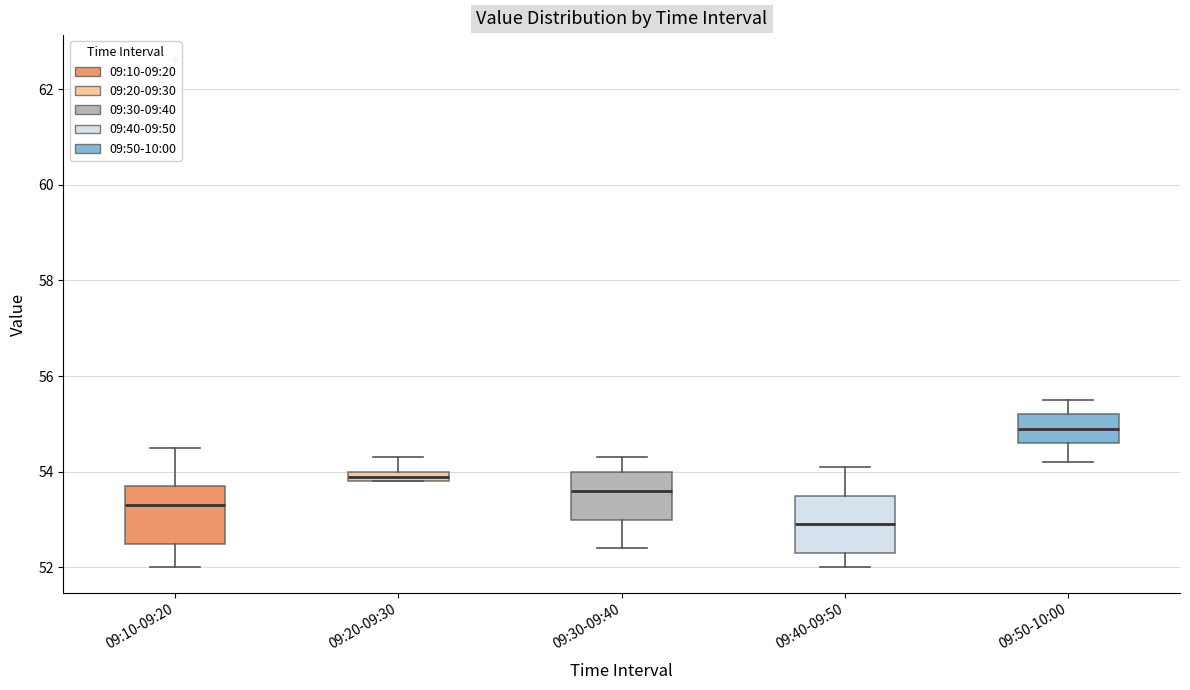

Where does the median line of the box for 09:40-09:50 sit on the y-axis? The values are not printed on the chart, so give them approximately, as read against the axis.

53.0